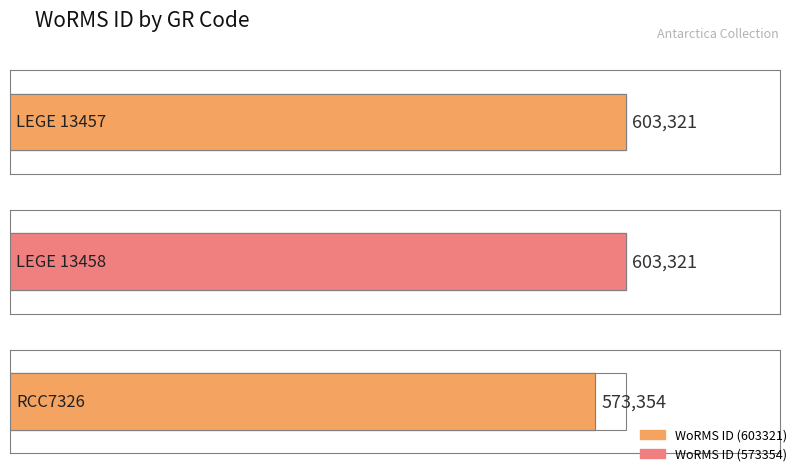

List the labels in order of value, smallest first.

RCC7326, LEGE 13457, LEGE 13458